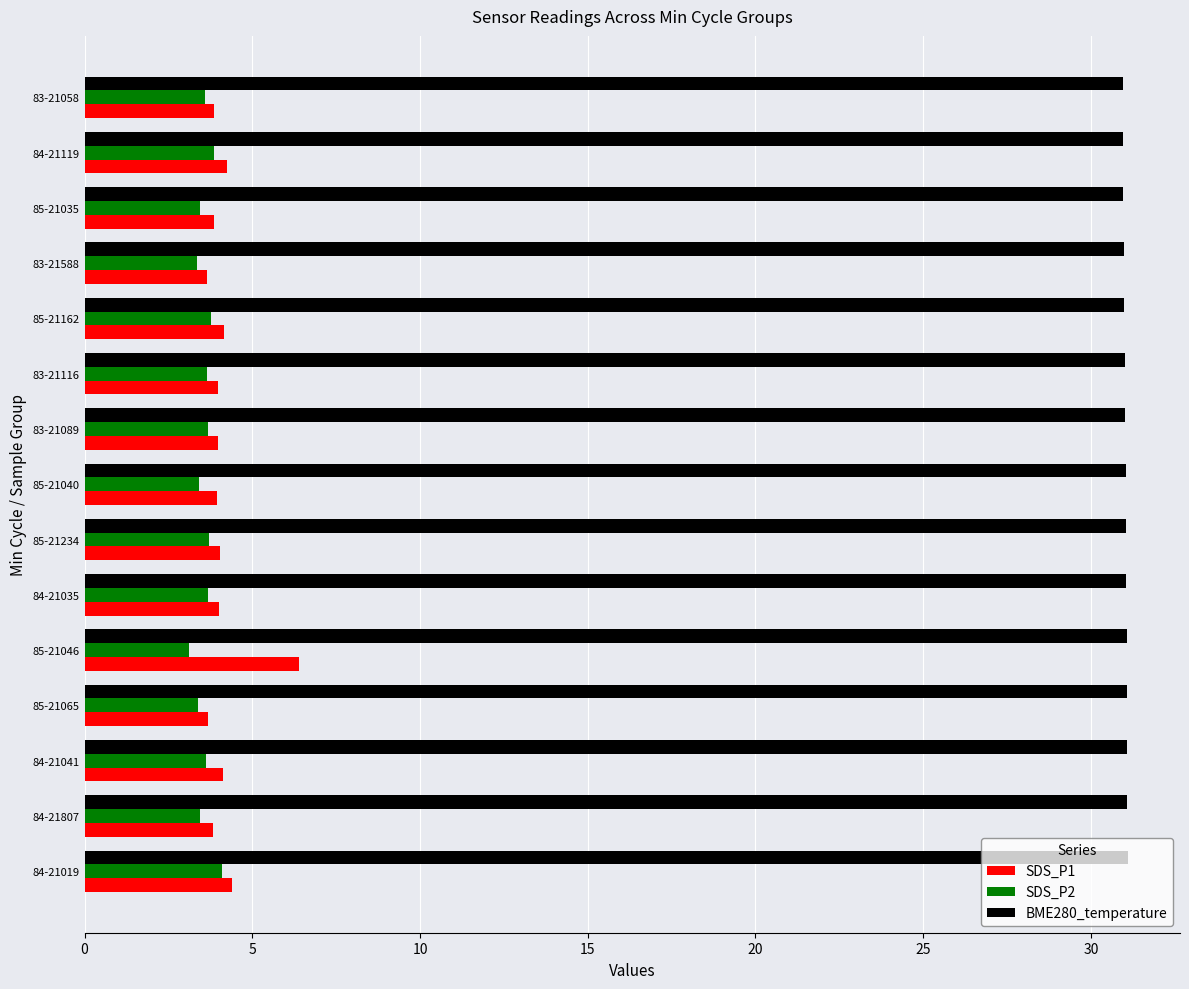

Count the number of data series in this chart.

3